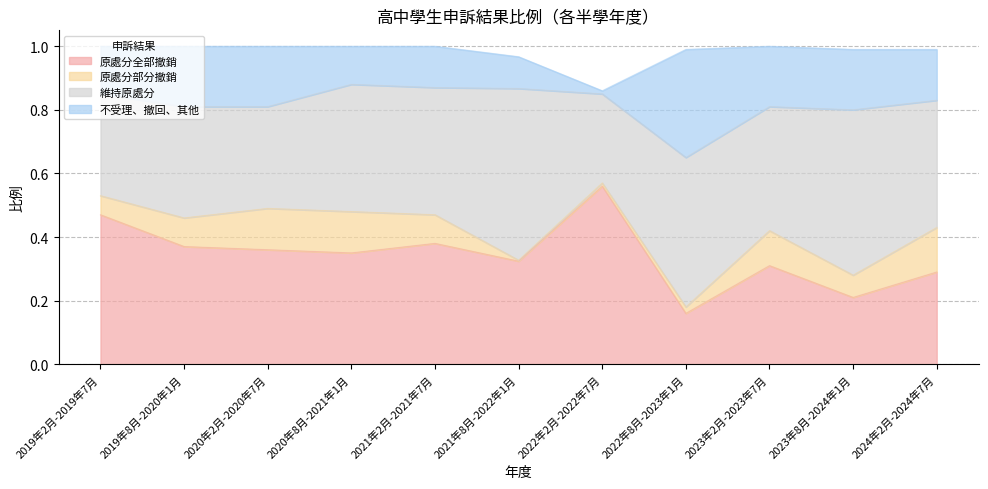

Read the 原處分部分撤銷 value at 2021年2月-2021年7月.

0.1